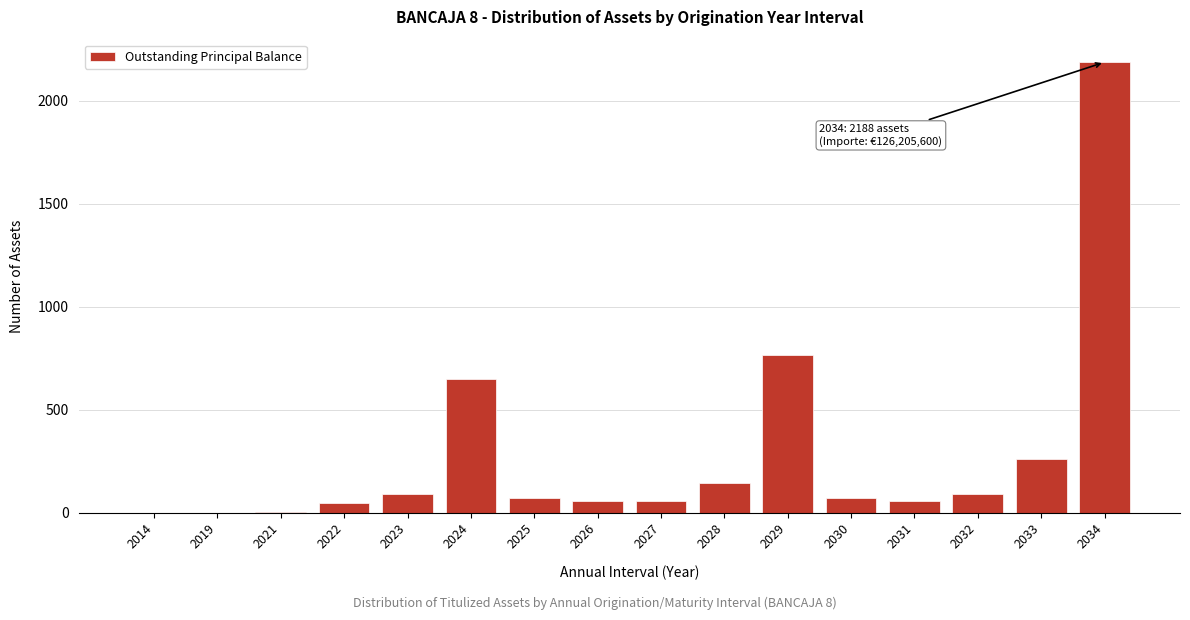

What is the sum of all values?

4563